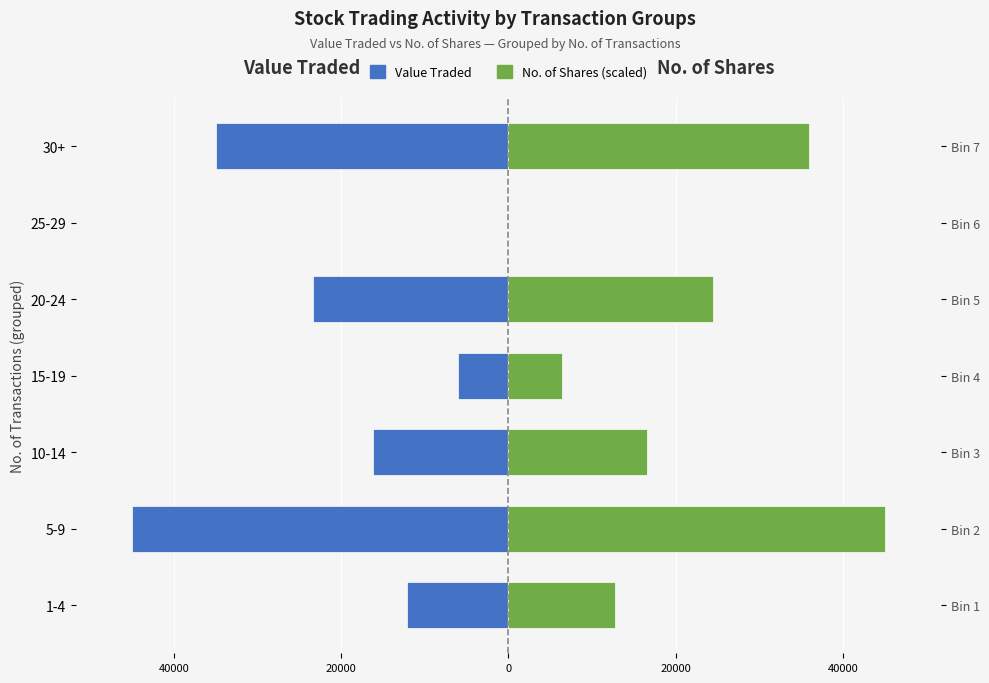

What is the greatest value displayed?

45023.0